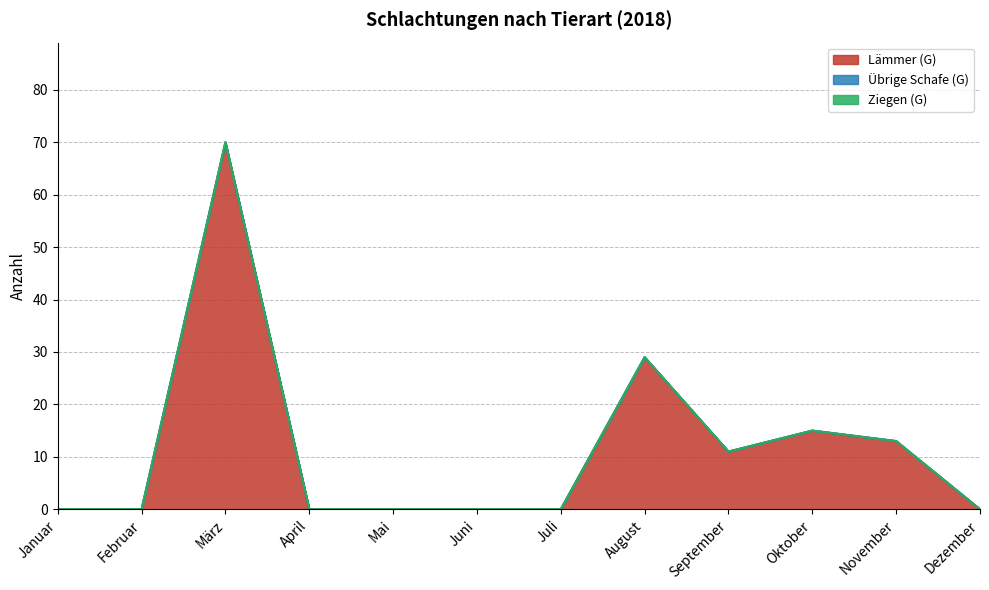

List the labels in order of Ziegen (G) value, largest first.

Januar, Februar, März, April, Mai, Juni, Juli, August, September, Oktober, November, Dezember